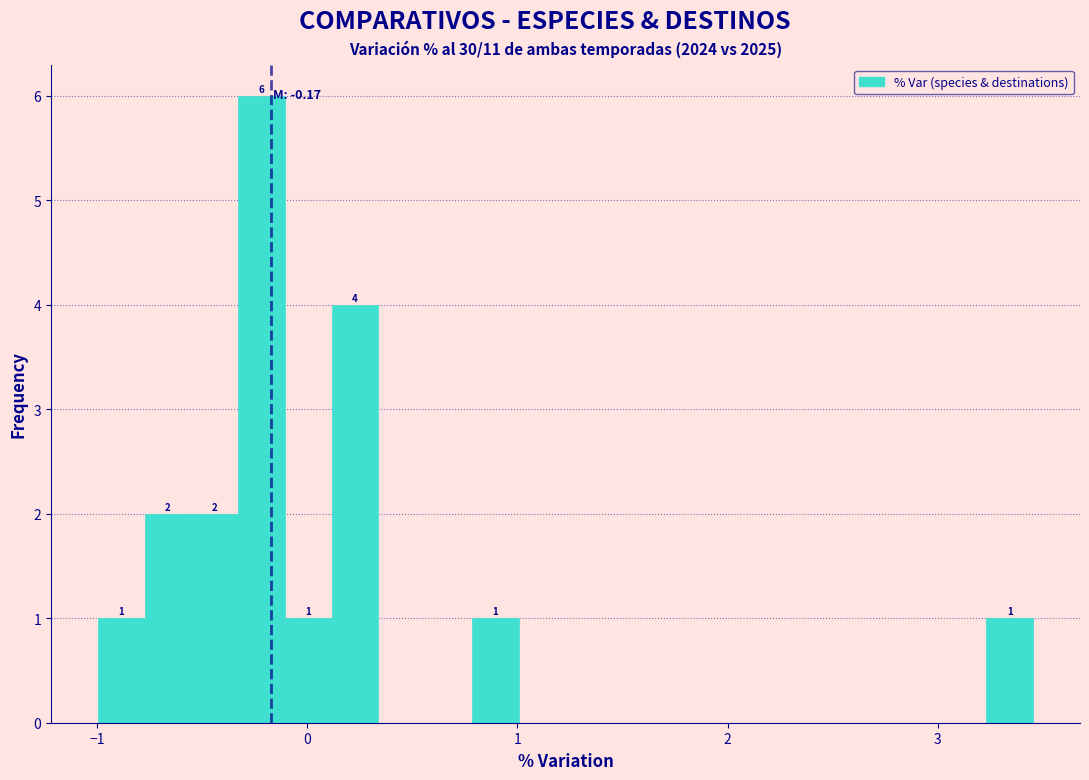

Around what value on the x-axis is the tallest bar? Give the approximate position of its centre, as read against the axis.

-0.2